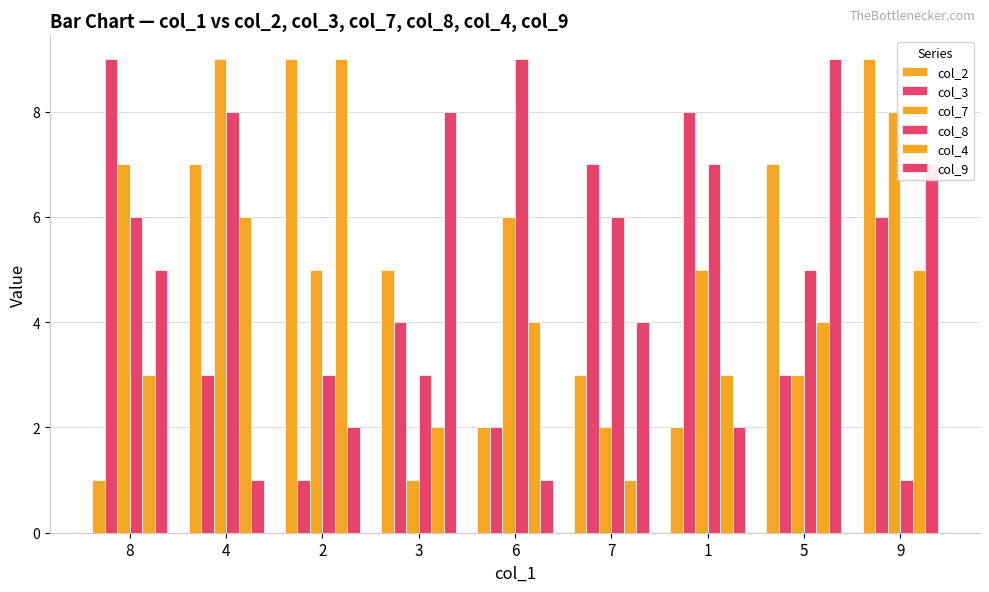

Does the chart contain stacked bars?

No